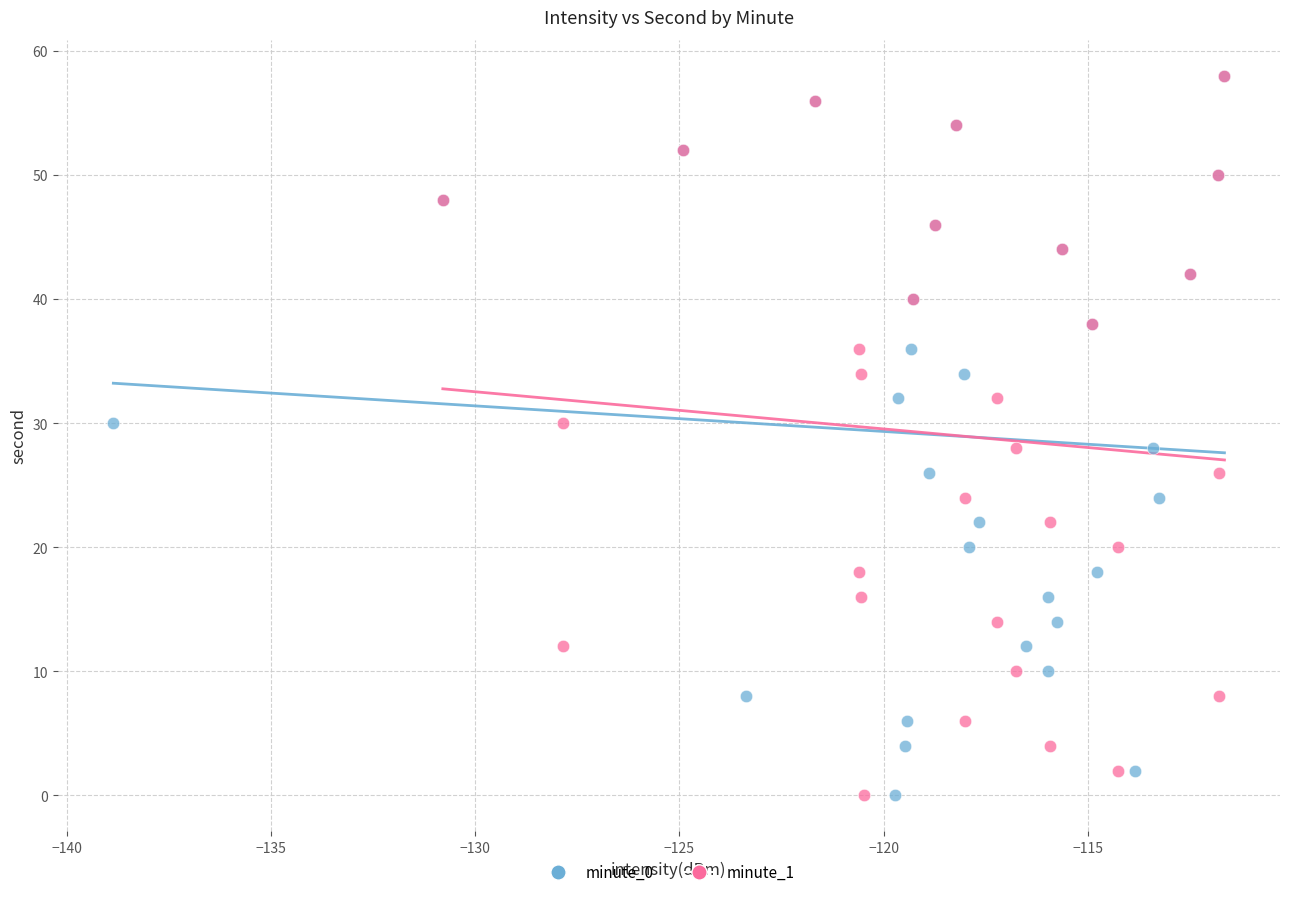

What are all the series names shown in the legend?

minute_0, minute_1